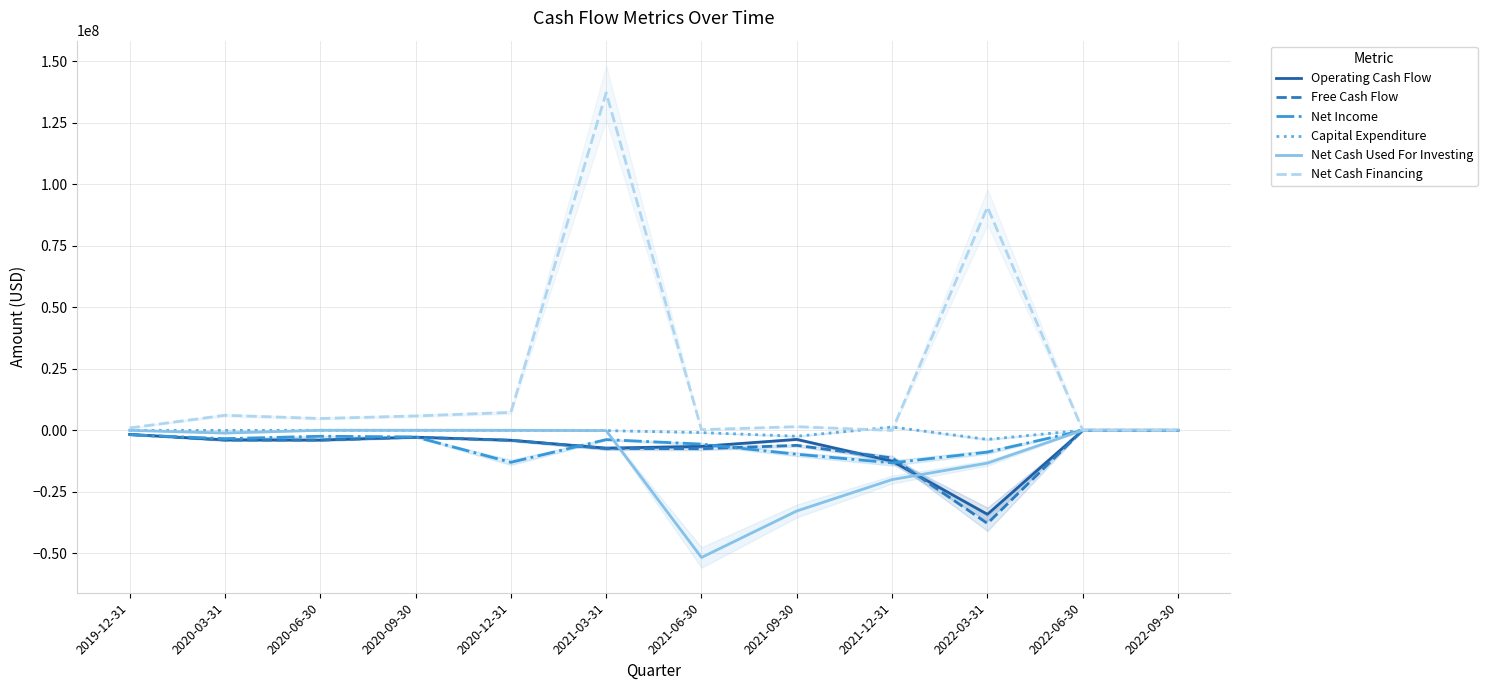

What are all the series names shown in the legend?

Operating Cash Flow, Free Cash Flow, Net Income, Capital Expenditure, Net Cash Used For Investing, Net Cash Financing